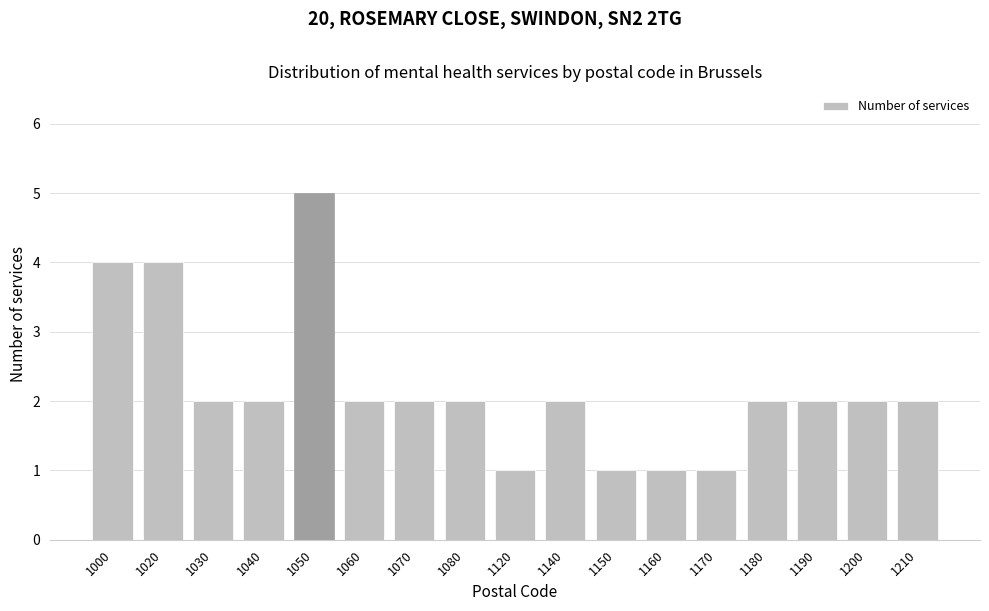

Reading left to right, transcribe all the data shown in this chart.

4	4	2	2	5	2	2	2	1	2	1	1	1	2	2	2	2